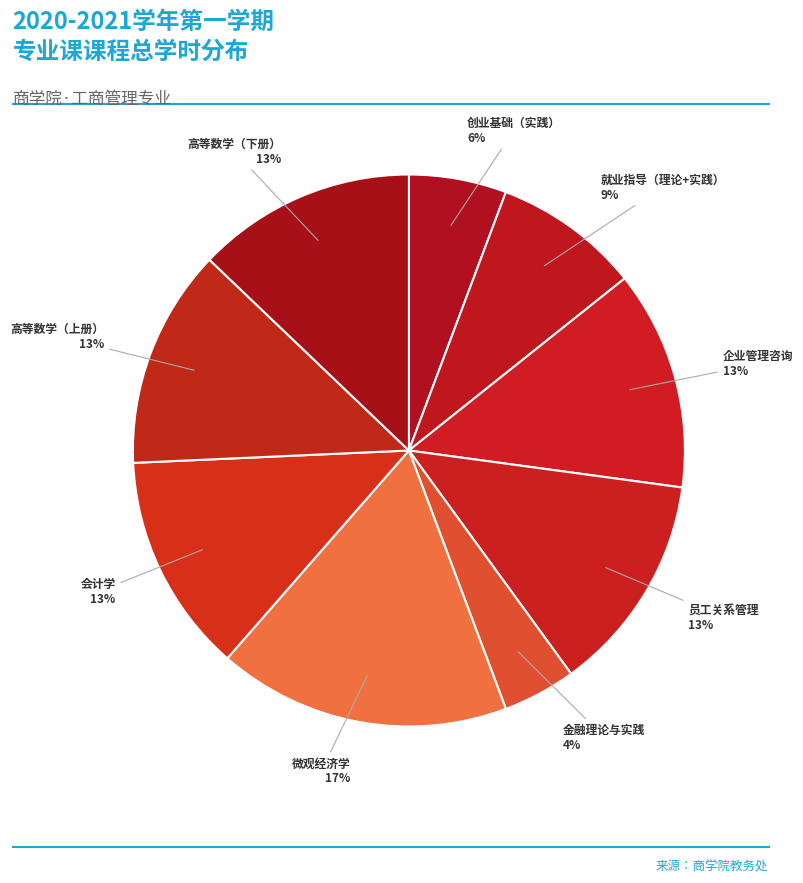

How many slices are in this pie chart?

9